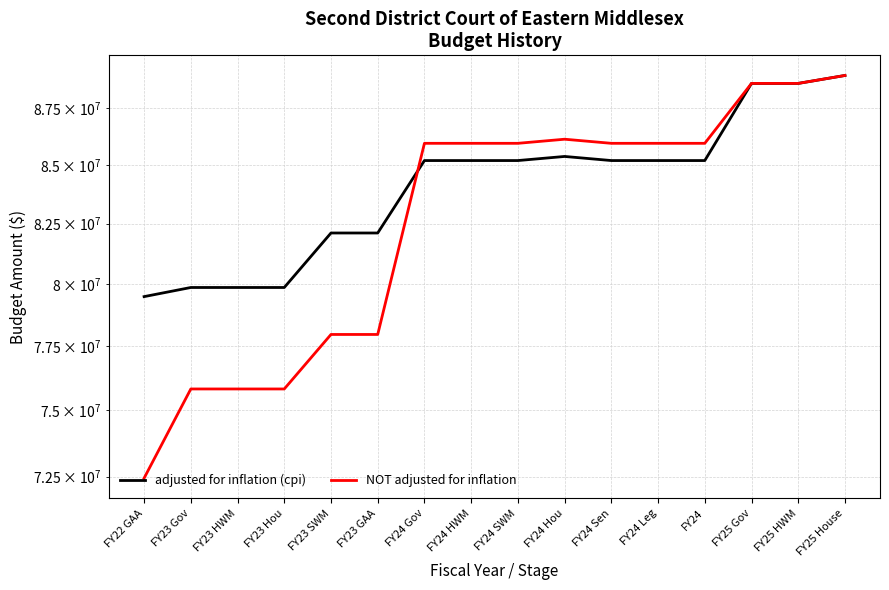

Is it true that adjusted for inflation (cpi) equals 145837477 at FY23 SWM?

False